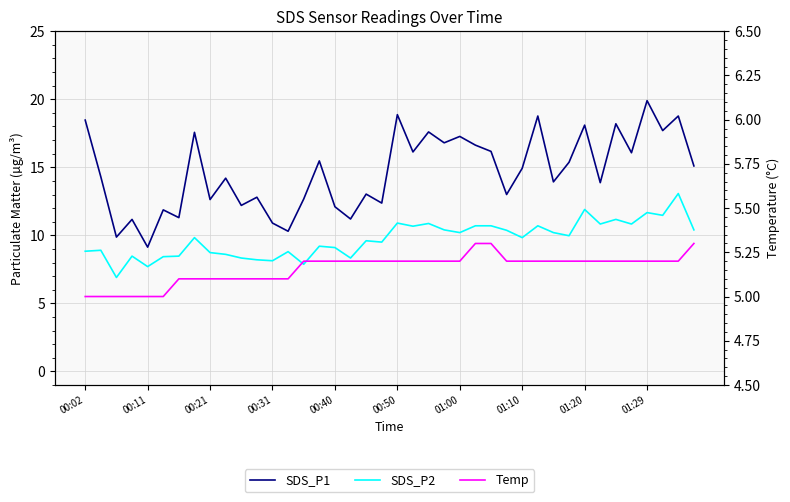

The value of SDS_P2 at 19 is 9.5. True or false?

True